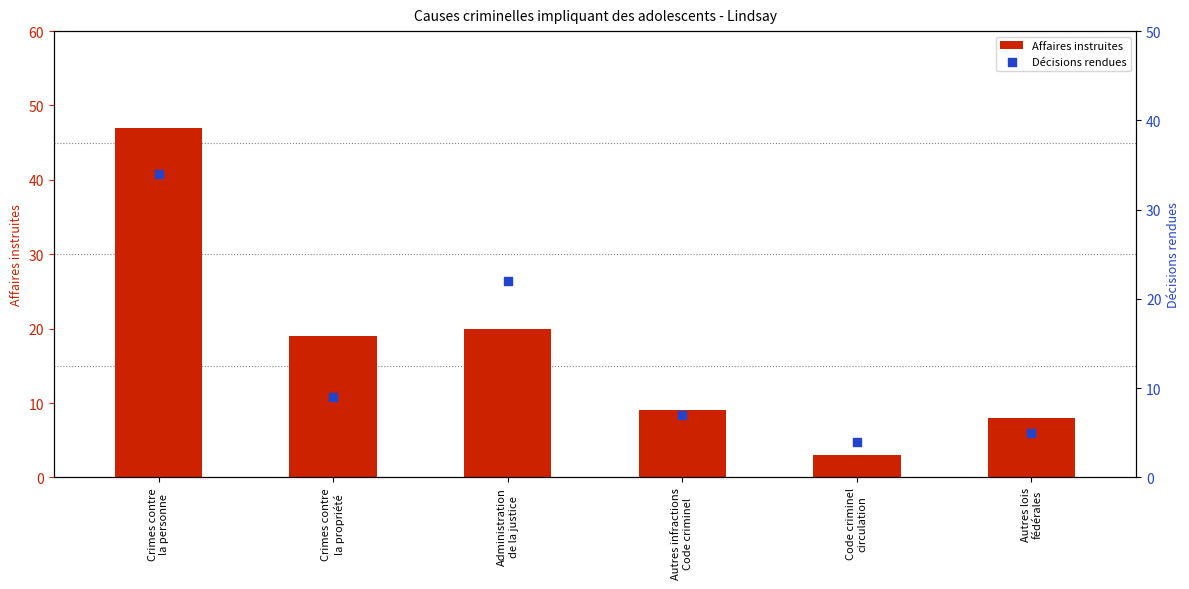

Which series has the widest spread of Y values?

Affaires instruites